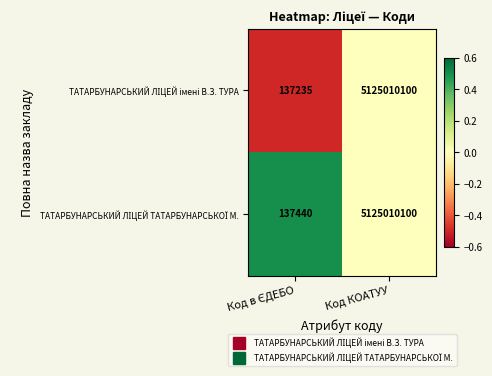

What is the greatest value displayed?

5125010100